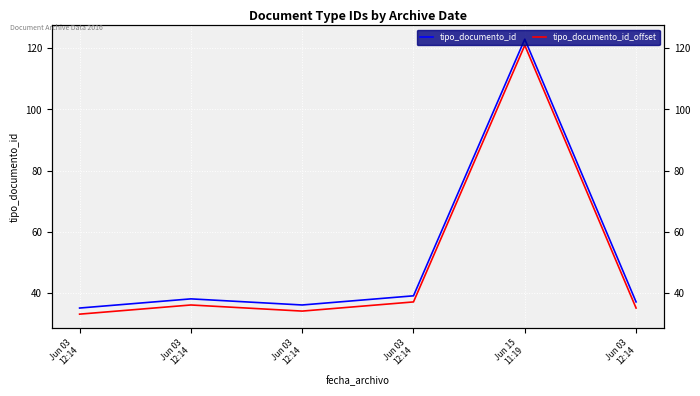

At how many categories does at least one series exceed 77?

1